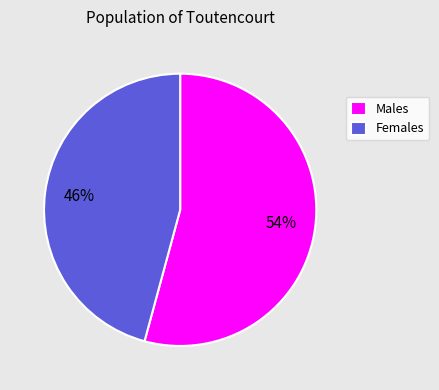

What is the smallest slice in the pie chart?

Females